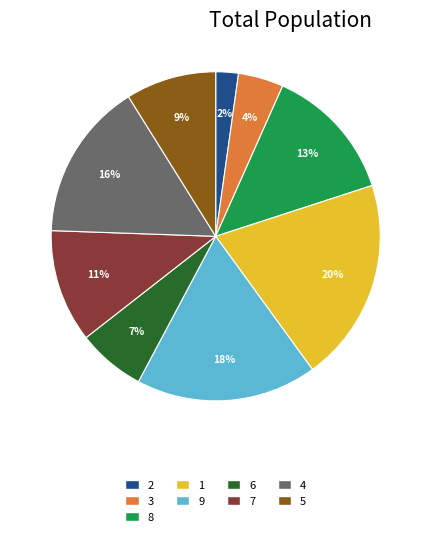

Is there a majority slice in this chart?

No